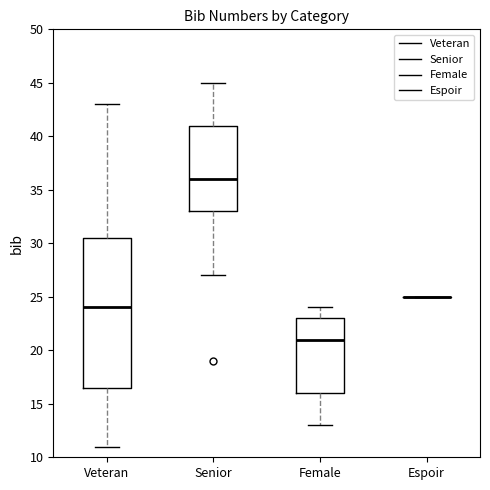

Reading left to right, read every box against the y-axis: the position of its median line, the range the box covers, and the ends of its whiskers. The values are not printed on the chart, so give them approximately, as read against the axis.

Veteran: median 24.0, box 16.5 to 30.5, whiskers 11.0 to 43.0
Senior: median 36.0, box 33.0 to 41.0, whiskers 27.0 to 45.0
Female: median 21.0, box 16.0 to 23.0, whiskers 13.0 to 24.0
Espoir: box collapsed to a line at 25.0, whiskers 25.0 to 25.0